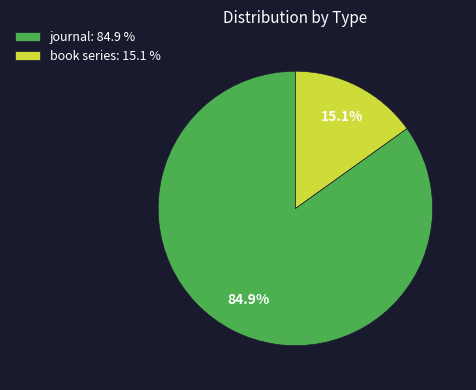

Combined, what portion of the pie is book series and journal?

100.0%